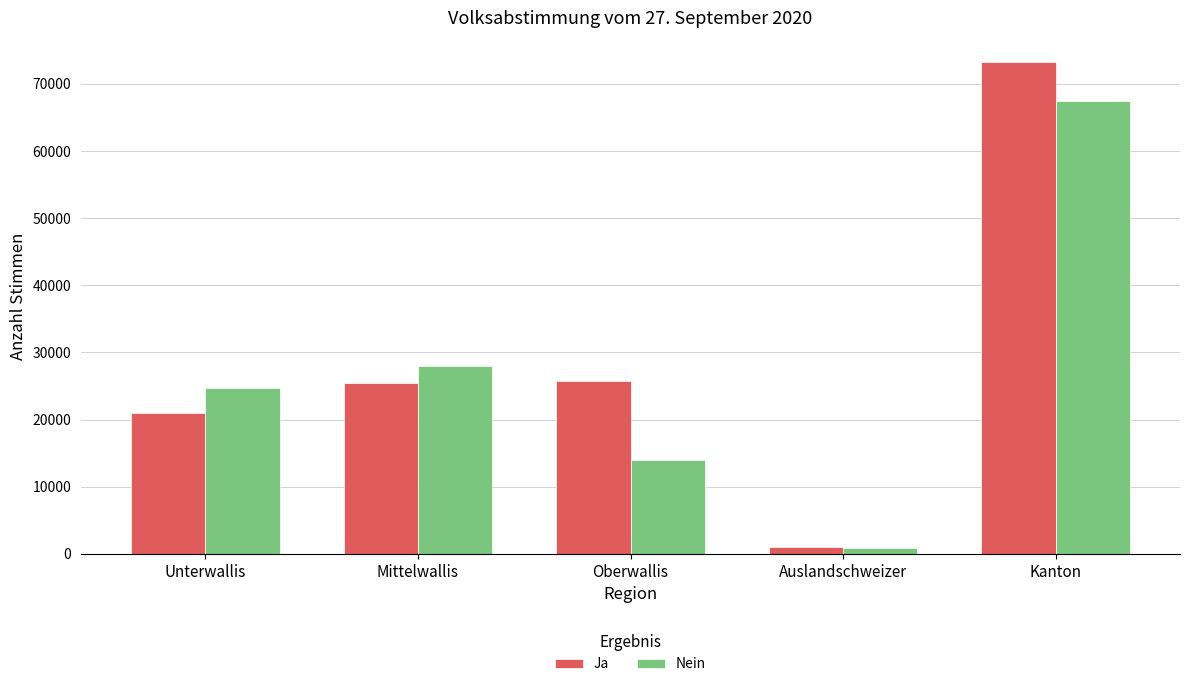

What is the difference between the Nein values at Kanton and Mittelwallis?

39460